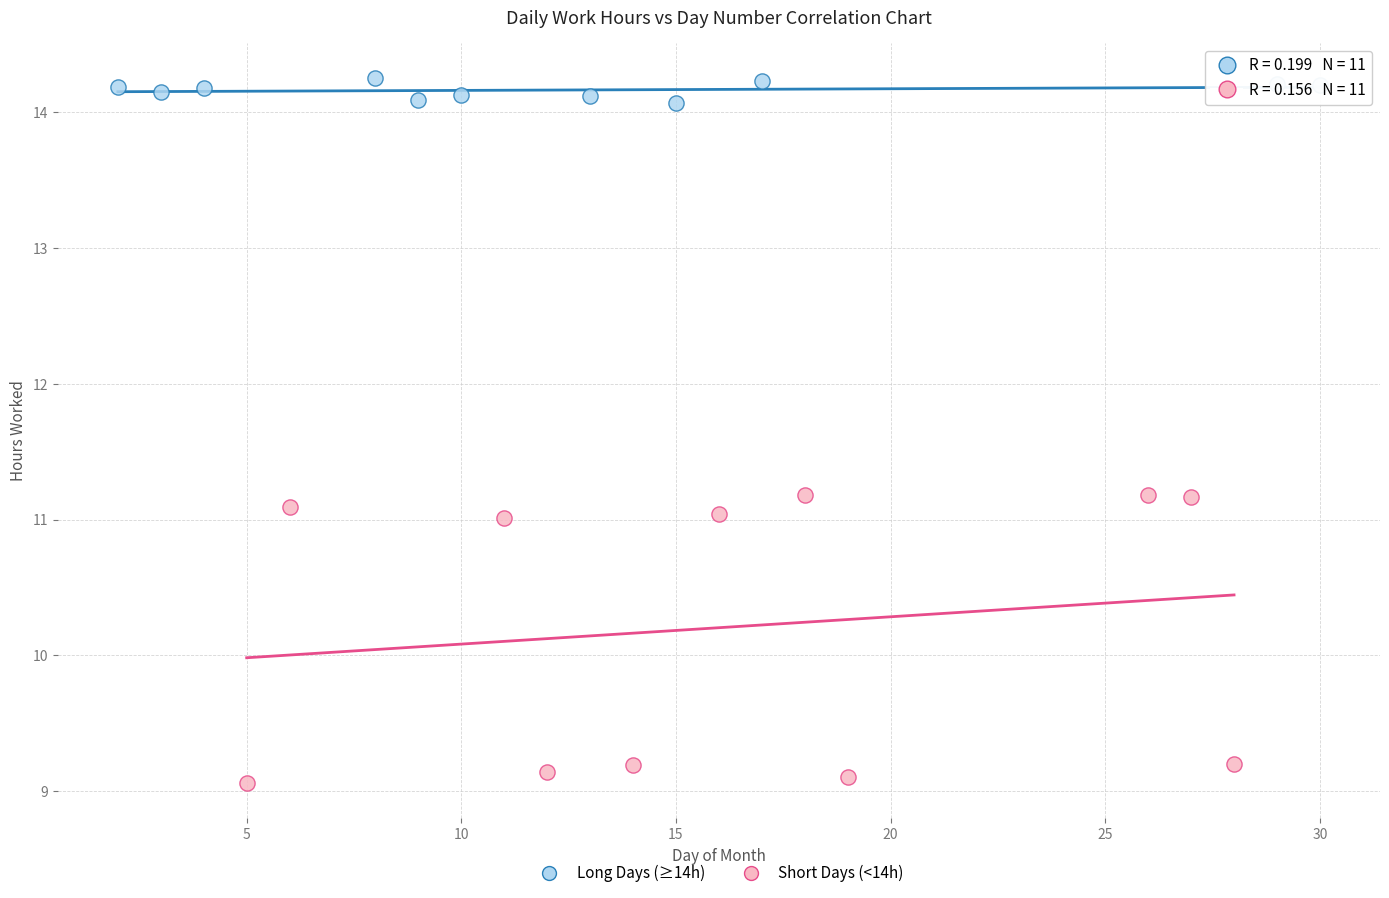

Which series has the widest spread of Y values?

Short Days (<14h)